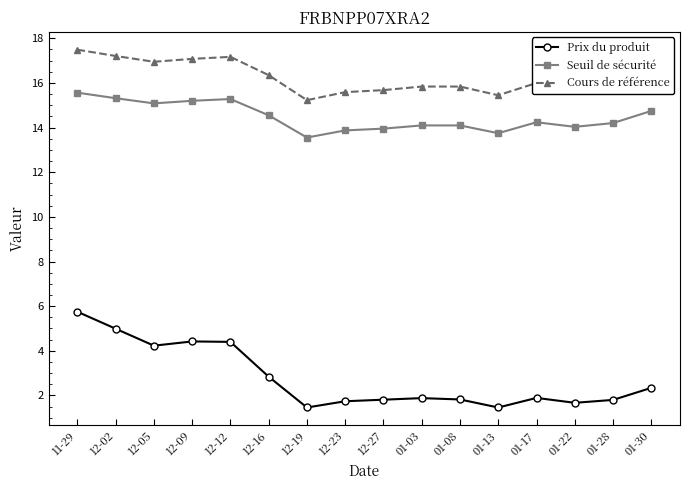

At 12-05, list the series in order from smallest to largest.

Prix du produit, Seuil de sécurité, Cours de référence